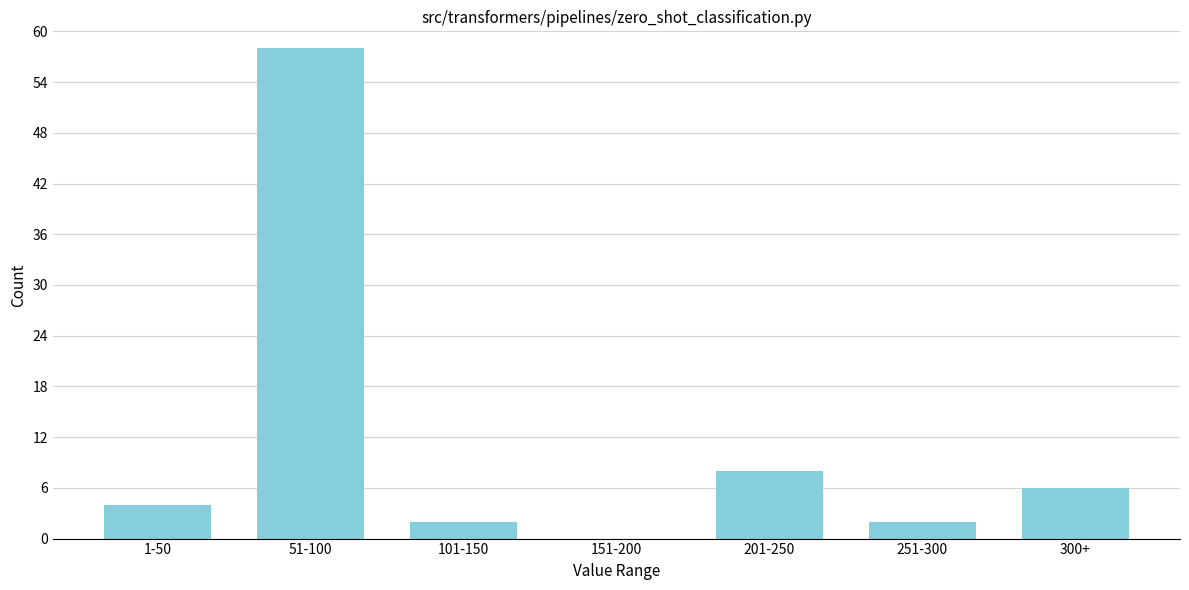

The chart shows a value of 11 at 300+. True or false?

False